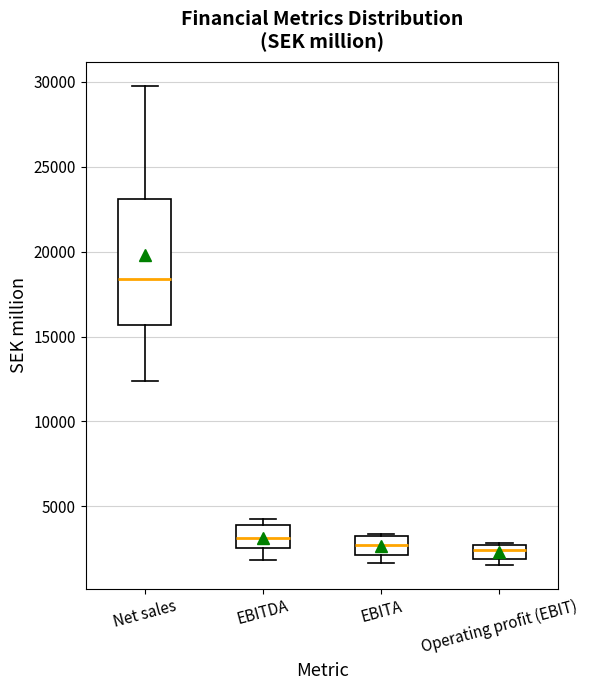

Reading left to right, read every box against the y-axis: the position of its median line, the range the box covers, and the ends of its whiskers. The values are not printed on the chart, so give them approximately, as read against the axis.

Net sales: median 18500, box 15500 to 23000, whiskers 12500 to 30000
EBITDA: median 3000, box 2500 to 4000, whiskers 2000 to 4500
EBITA: median 2500, box 2000 to 3000, whiskers 1500 to 3500
Operating profit (EBIT): median 2500 (just below the box's upper edge), box 2000 to 2500, whiskers 1500 to 3000